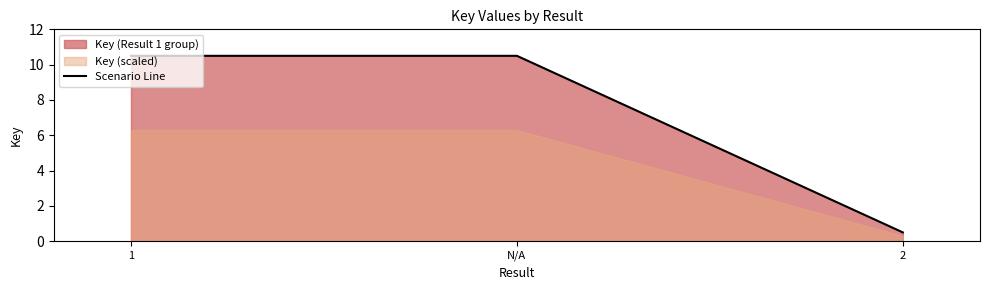

Reading right to left, transcribe all the data shown in this chart.

2=0.5	N/A=10.5	1=10.5